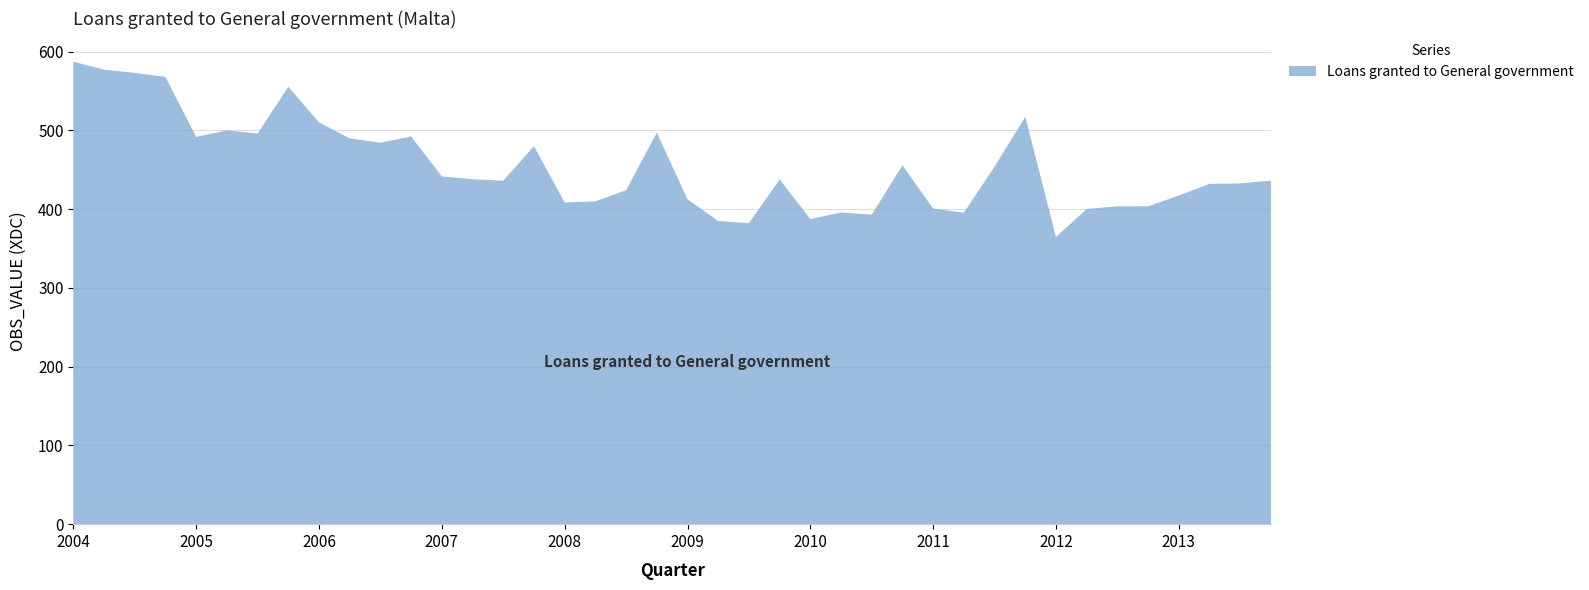

Reading left to right, list all the values displayed in this chart.

2004-Q1=587.1	2004-Q2=576.9	2004-Q3=572.9	2004-Q4=567.7	2005-Q1=491.5	2005-Q2=499.9	2005-Q3=495.9	2005-Q4=555.3	2006-Q1=510.1	2006-Q2=489.7	2006-Q3=484.3	2006-Q4=492.2	2007-Q1=441.4	2007-Q2=437.9	2007-Q3=436.0	2007-Q4=479.9	2008-Q1=408.3	2008-Q2=409.9	2008-Q3=423.9	2008-Q4=497.1	2009-Q1=412.4	2009-Q2=384.9	2009-Q3=382.1	2009-Q4=437.7	2010-Q1=387.3	2010-Q2=395.6	2010-Q3=392.9	2010-Q4=455.5	2011-Q1=400.6	2011-Q2=395.4	2011-Q3=453.9	2011-Q4=517.0	2012-Q1=364.6	2012-Q2=400.1	2012-Q3=403.5	2012-Q4=403.5	2013-Q1=417.2	2013-Q2=431.9	2013-Q3=432.7	2013-Q4=436.1